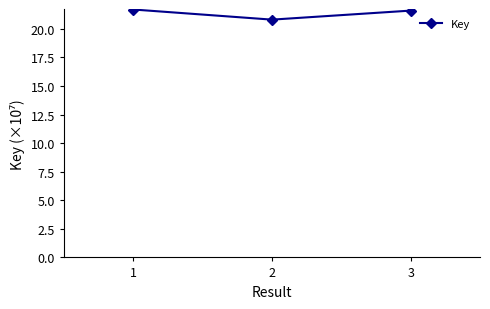

Reading left to right, list all the values displayed in this chart.

21.7	20.8	21.6